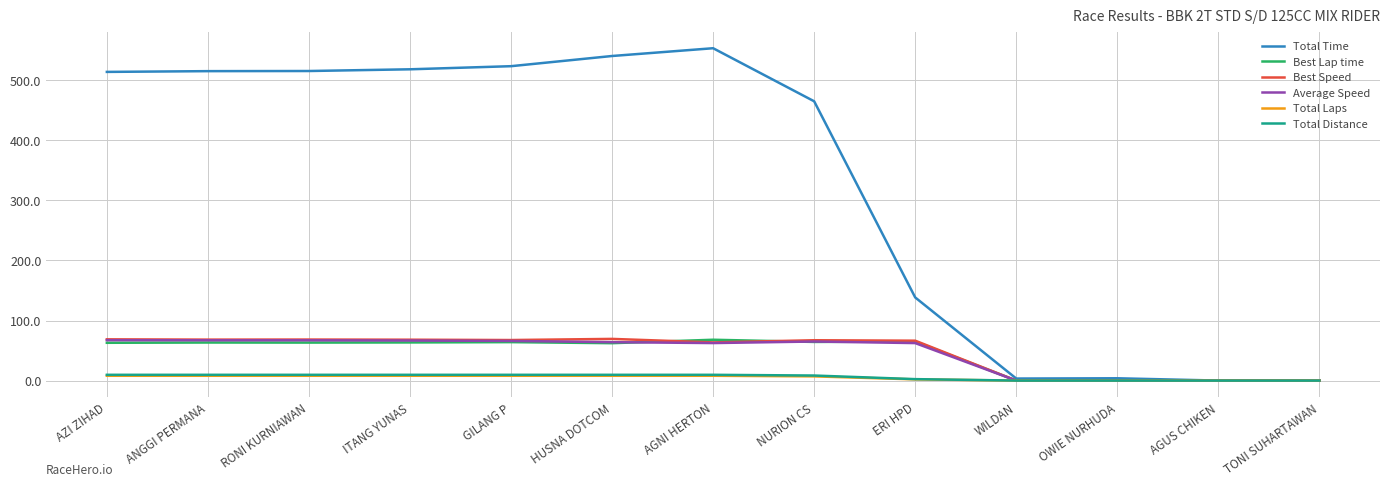

Is the value of Total Laps at TONI SUHARTAWAN greater than the value of Total Time at AZI ZIHAD?

No